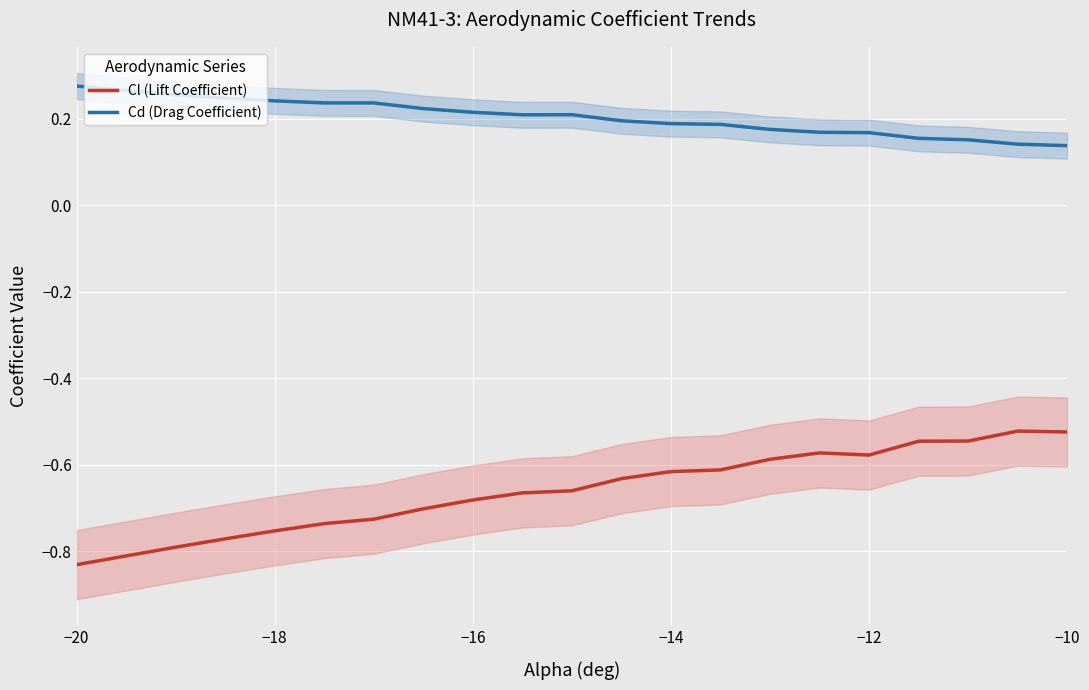

True or false: Cl (Lift Coefficient) and Cd (Drag Coefficient) intersect in this chart.

False